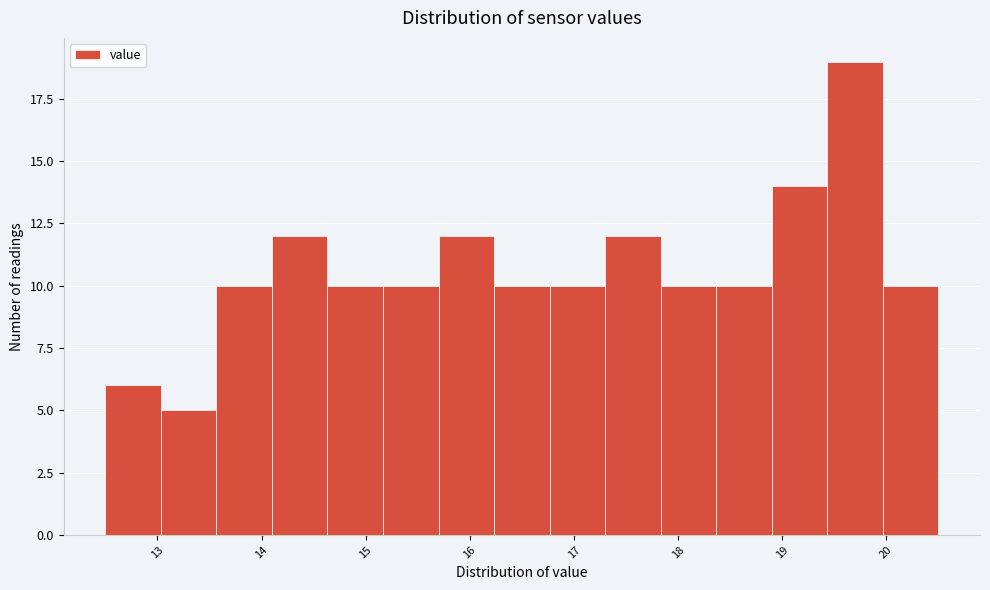

Over which range of the x-axis is the bar tallest?

19.4 to 20.0